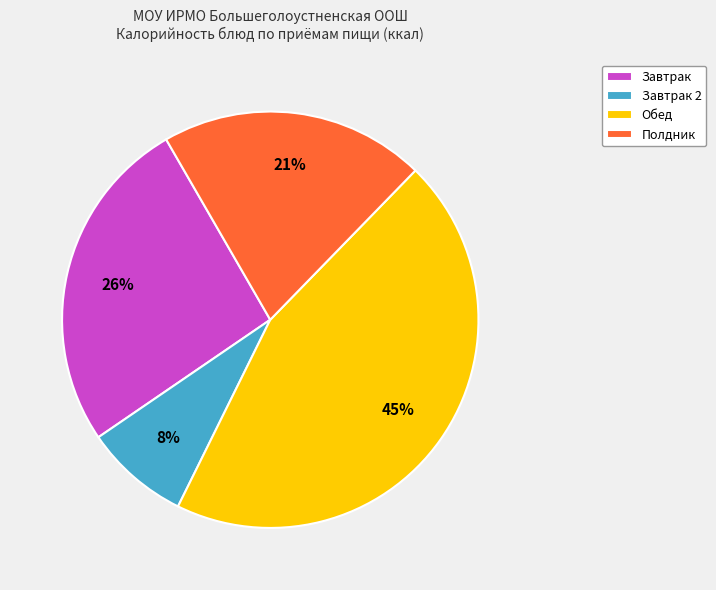

To the nearest percent, what portion does Полдник represent?

21%